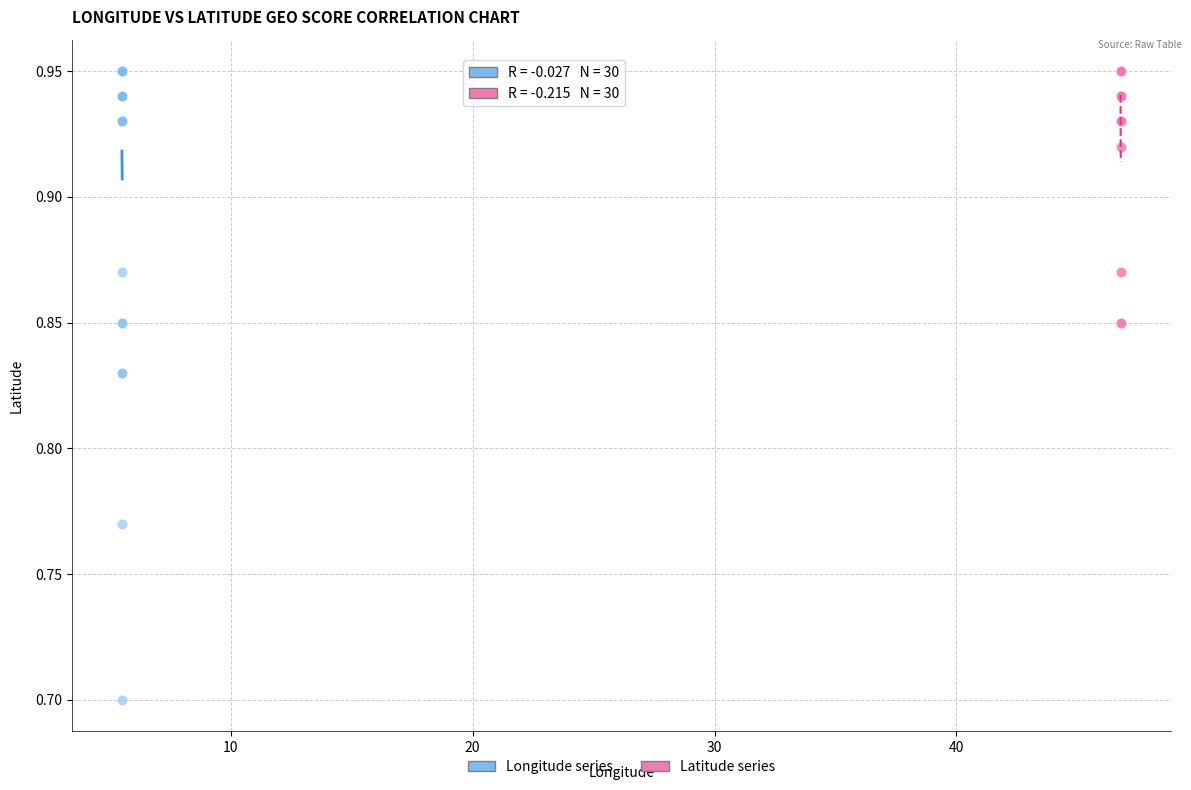

Which series has the widest spread of Y values?

Longitude series